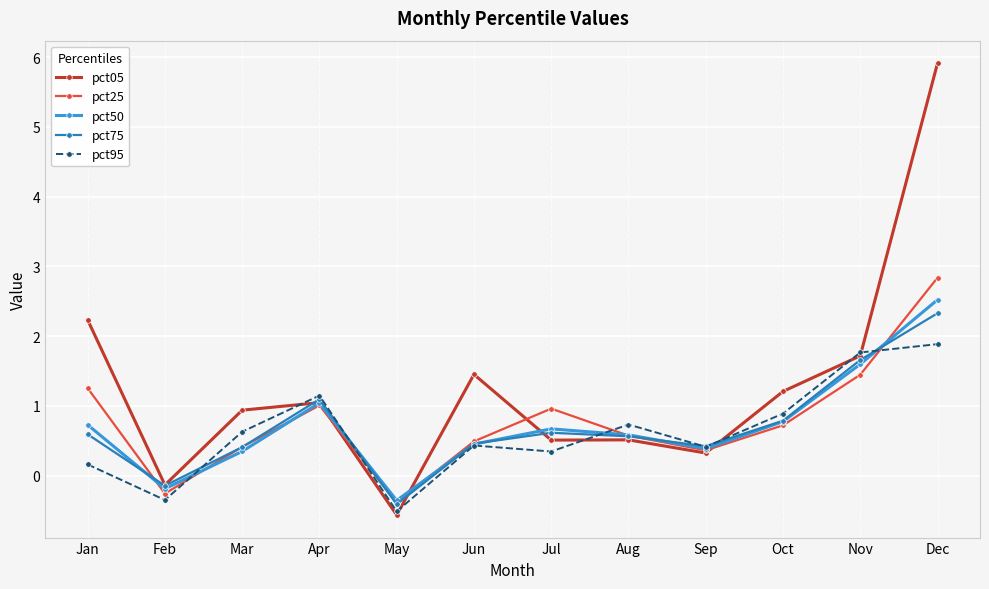

What is the value of the pct95 point at the 2nd from the left?

-0.4